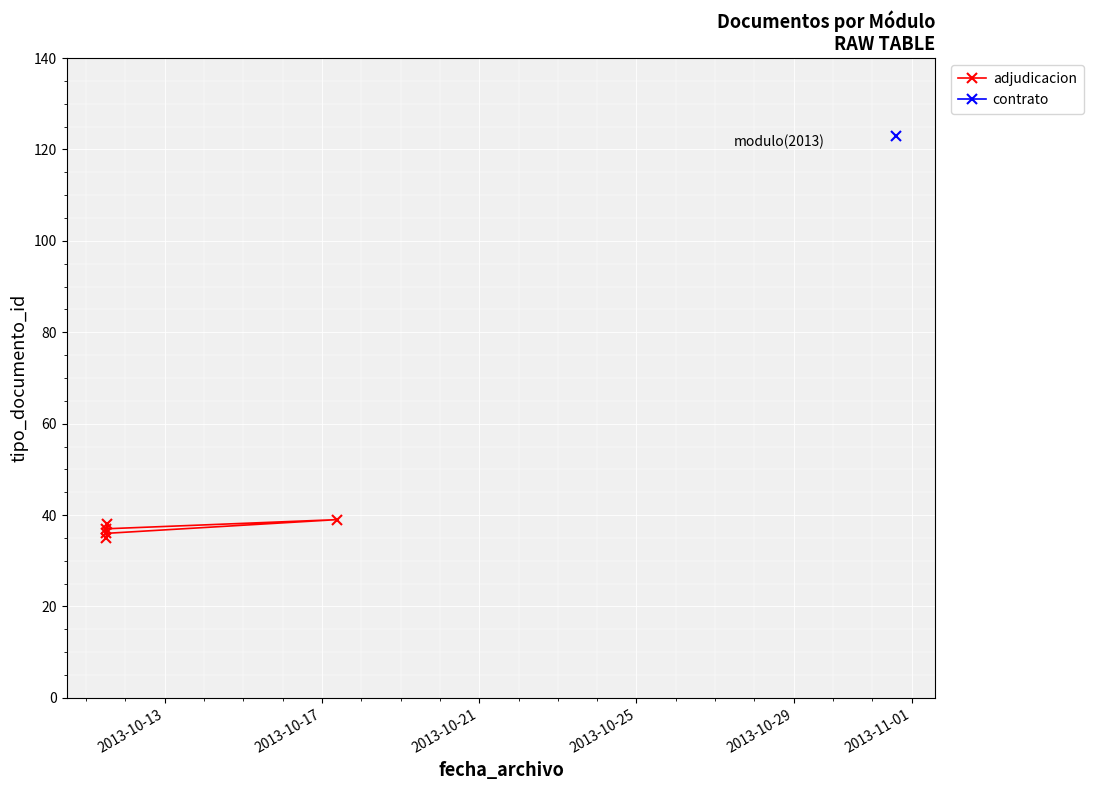

How many lines are shown in the chart?

1